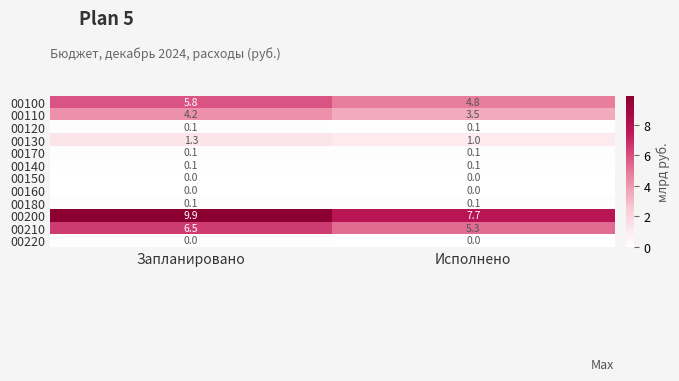

List the labels in order of 00210 value, largest first.

Запланировано, Исполнено